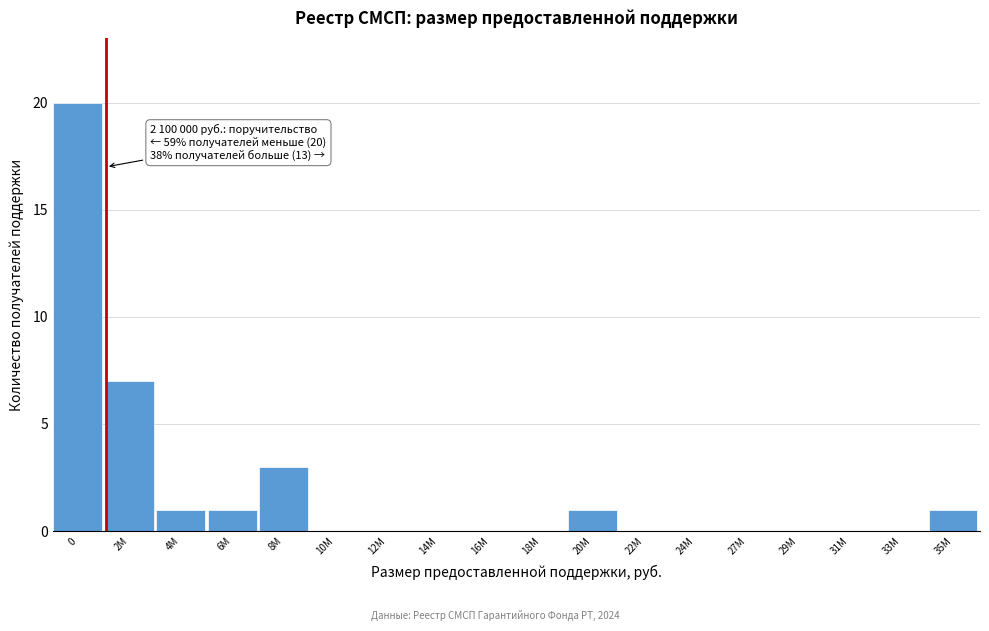

Reading right to left, extract all data points from this chart.

35M=1	33M=0	31M=0	29M=0	27M=0	24M=0	22M=0	20M=1	18M=0	16M=0	14M=0	12M=0	10M=0	8M=3	6M=1	4M=1	2M=7	0=20